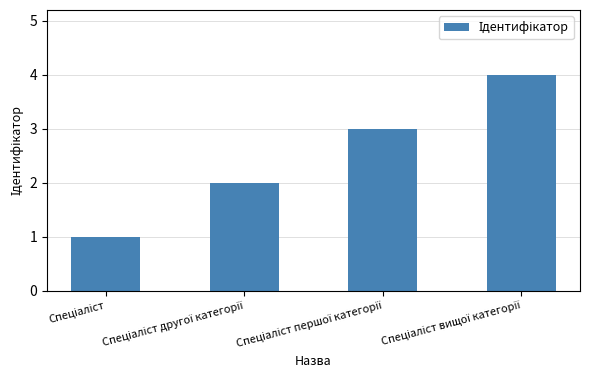

What is the difference between the maximum and minimum values?

3